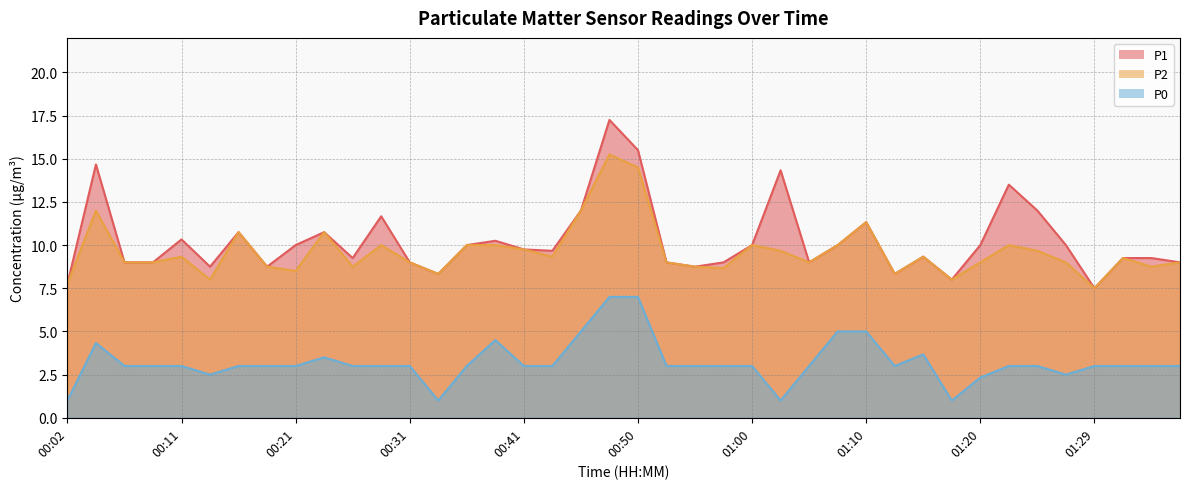

Which series changed the most between 00:36 and 01:22?

P1